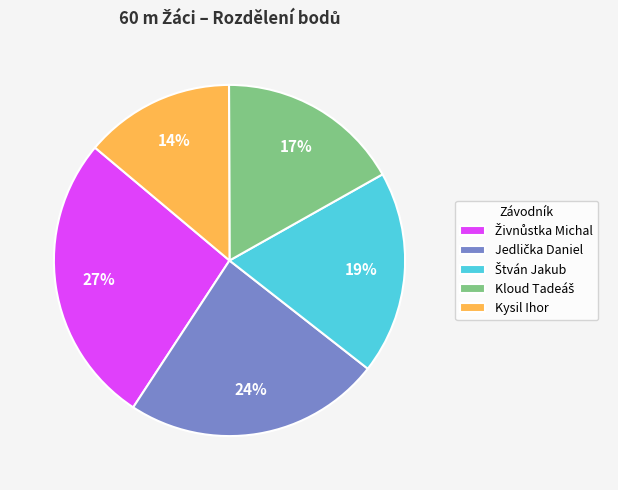

To the nearest percent, what is the difference between the largest and smallest slice percentages?

13%